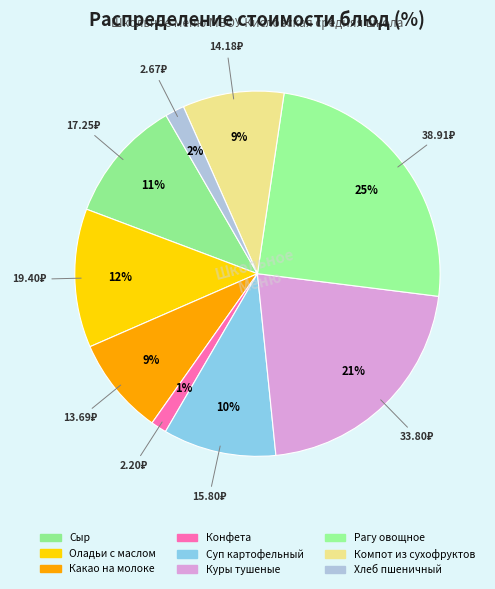

The Какао на молоке slice represents 9% of the pie. True or false?

True